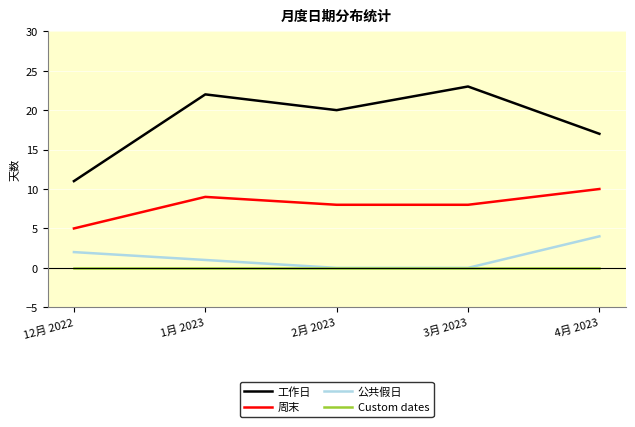

What is the average value of the 工作日 series?

19